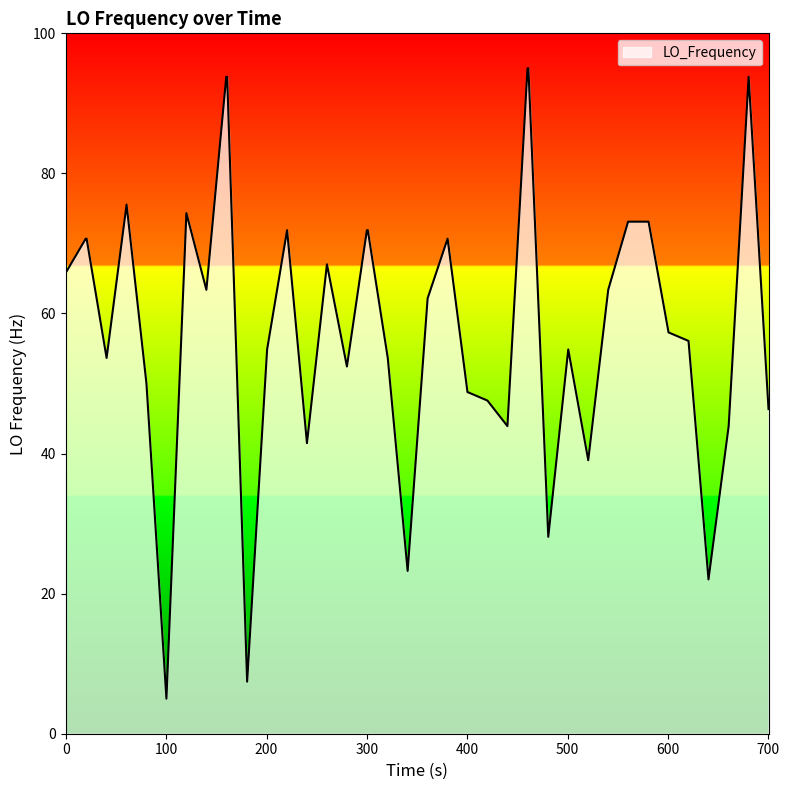

Reading left to right, list all the values displayed in this chart.

65.8	70.7	70.7	53.6	75.5	50.0	5.0	74.3	63.4	93.8	93.8	7.4	54.9	71.9	41.5	67.0	52.4	71.9	71.9	53.6	23.2	62.2	70.7	48.8	47.6	43.9	95.0	95.0	28.1	54.9	39.1	63.4	73.1	73.1	57.3	56.1	22.0	43.9	93.8	46.4